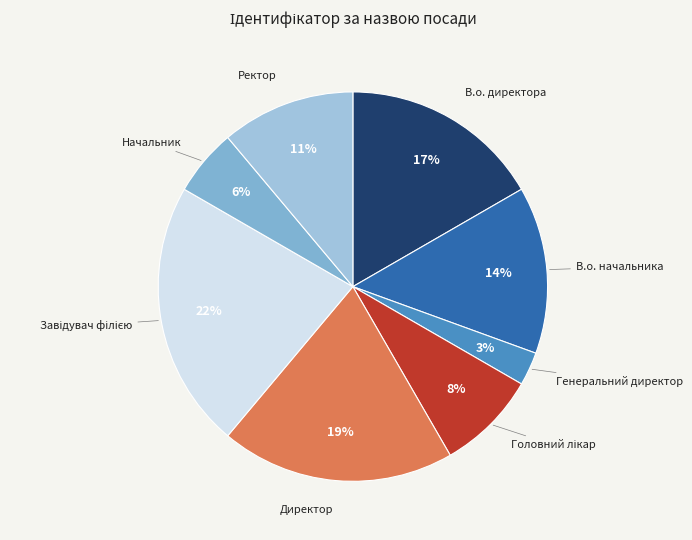

Count the number of slices in the pie.

8